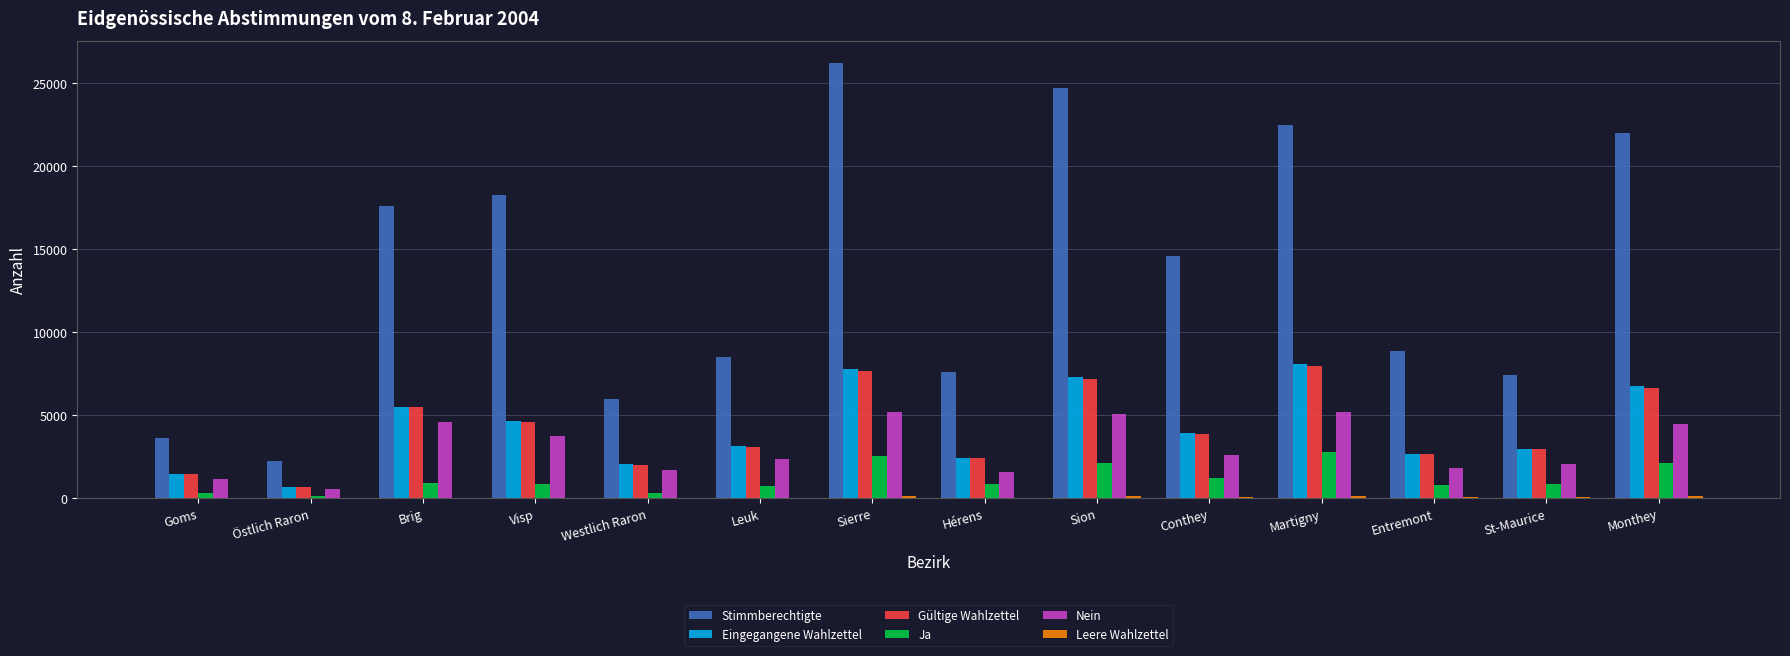

What is the sum of the Eingegangene Wahlzettel values at Martigny and Östlich Raron?

8783